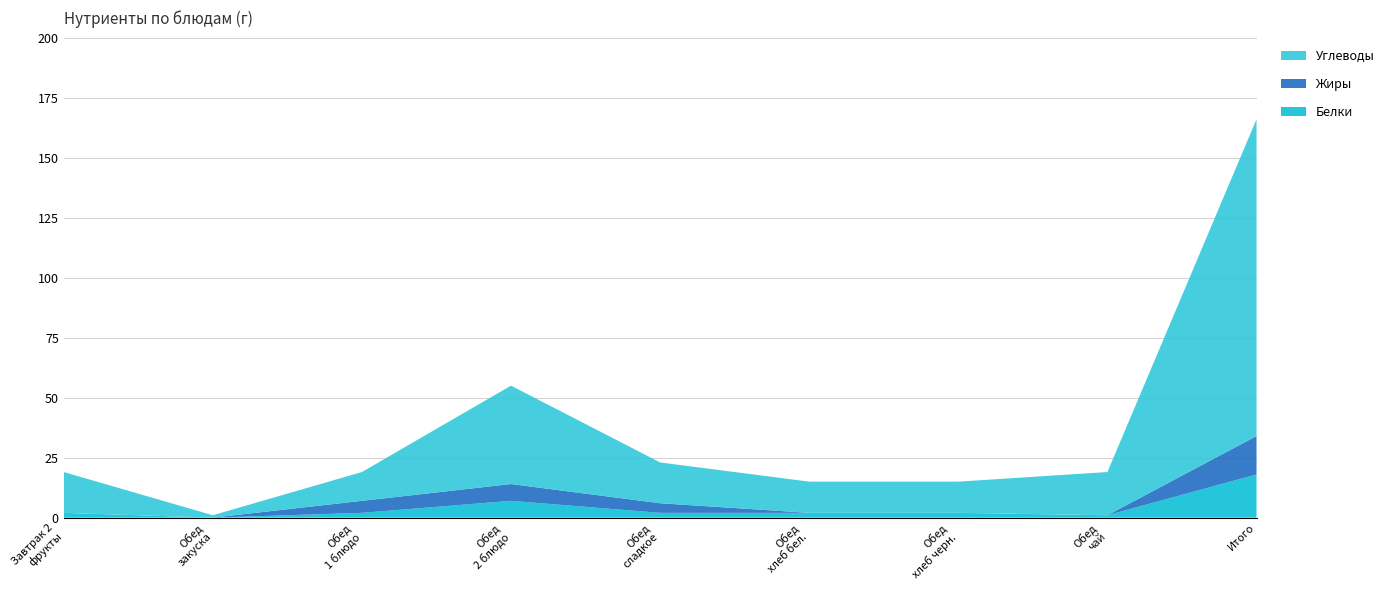

Reading left to right, transcribe all the data shown in this chart.

Белки: 2	0	2	7	2	2	2	1	18
Жиры: 0	0	5	7	4	0	0	0	16
Углеводы: 17	1	12	41	17	13	13	18	132